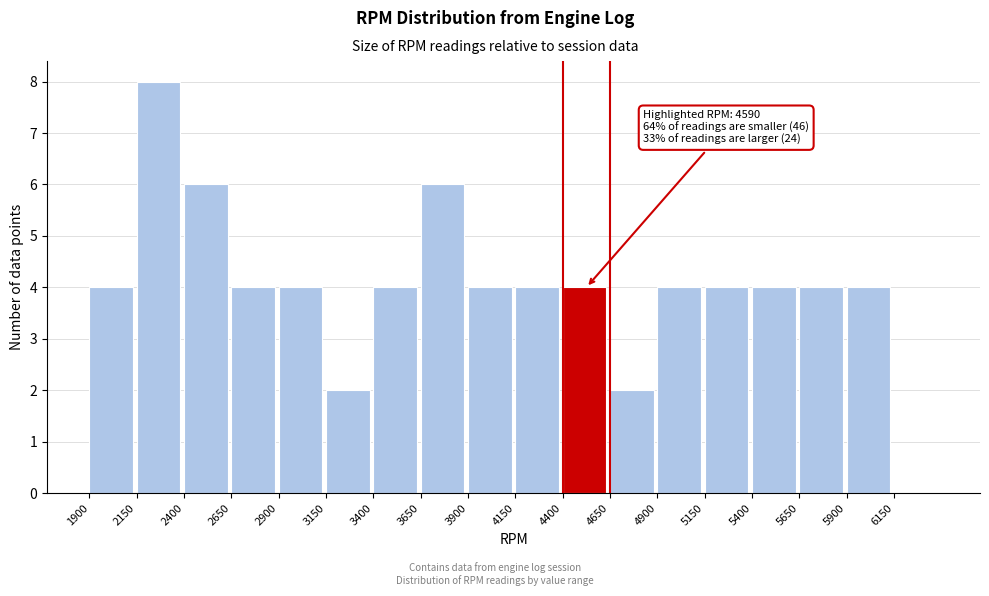

Which range on the x-axis has the tallest bar?

2150 to 2400